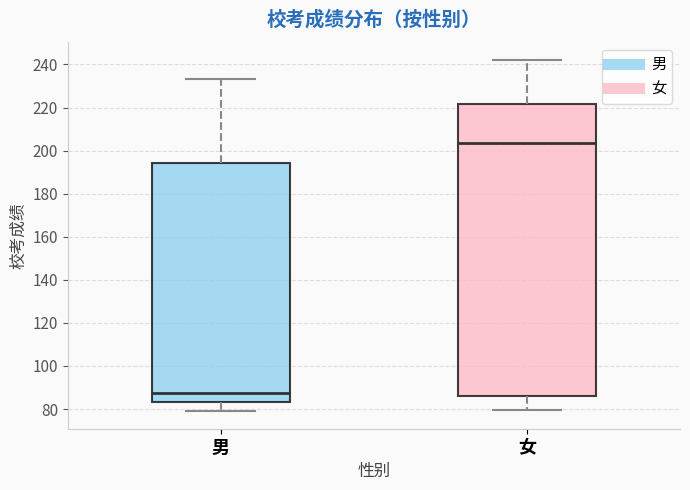

Which box's median line is the highest?

女